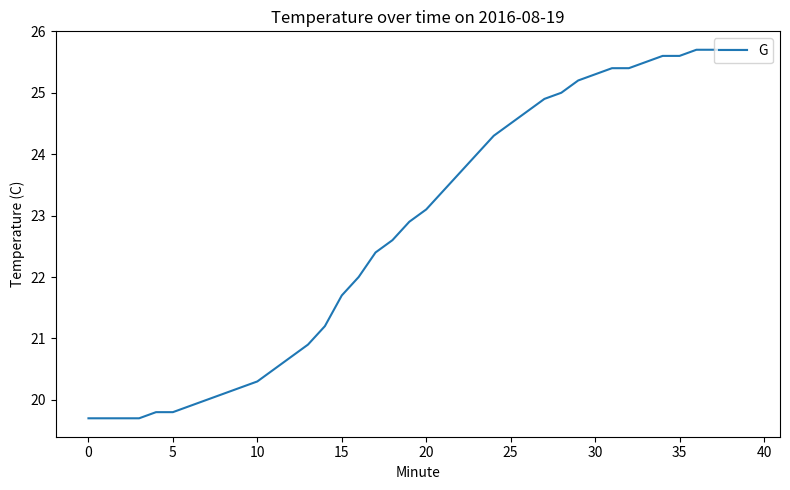

What is the smallest value displayed?

19.7